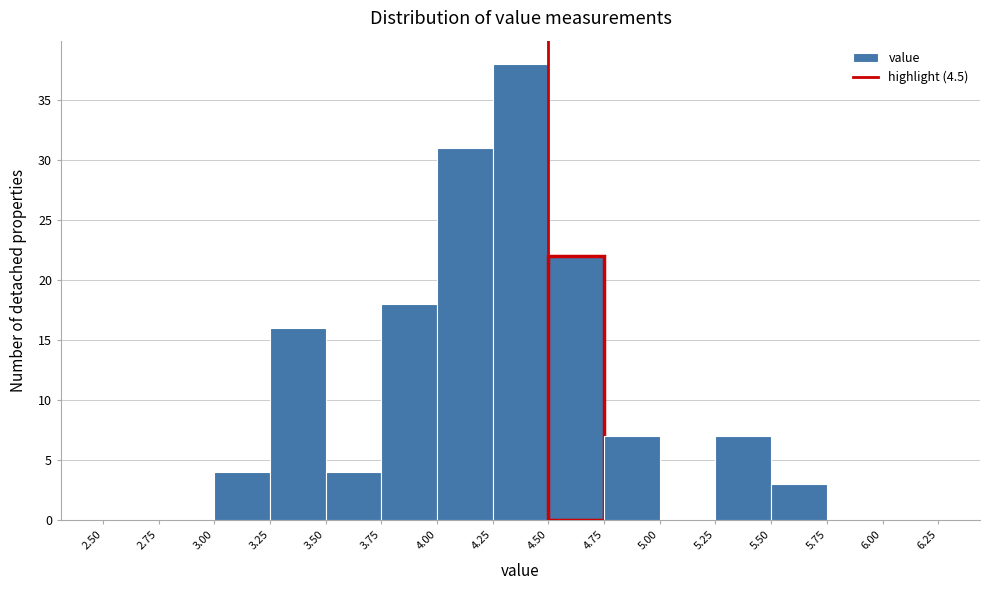

Over which range of the x-axis is the bar tallest?

4.25 to 4.50